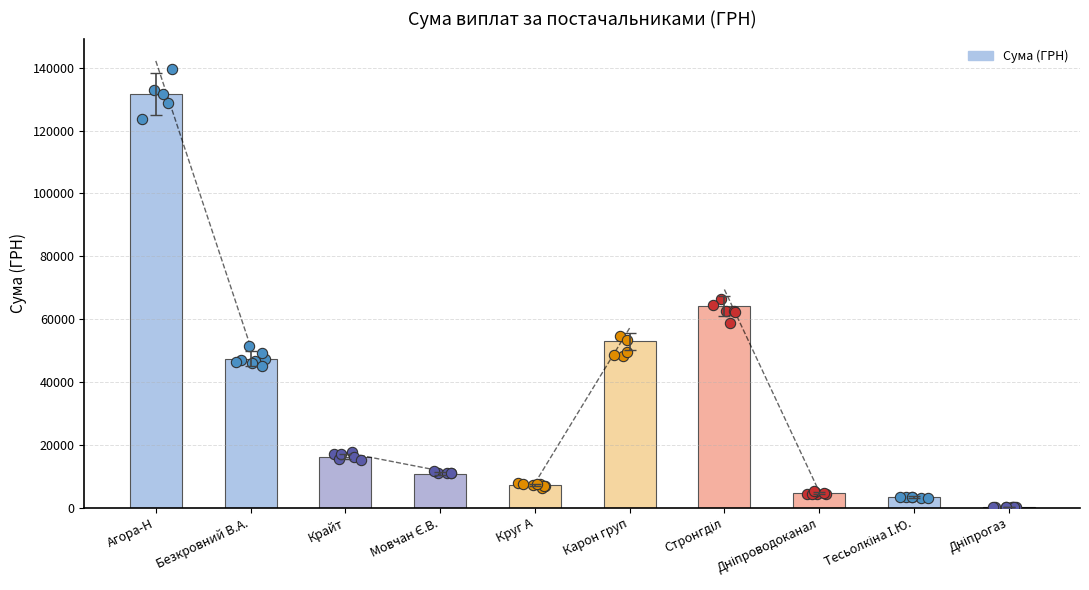

What is the change in value from Круг А to Тесьолкіна І.Ю.?

-3798.3